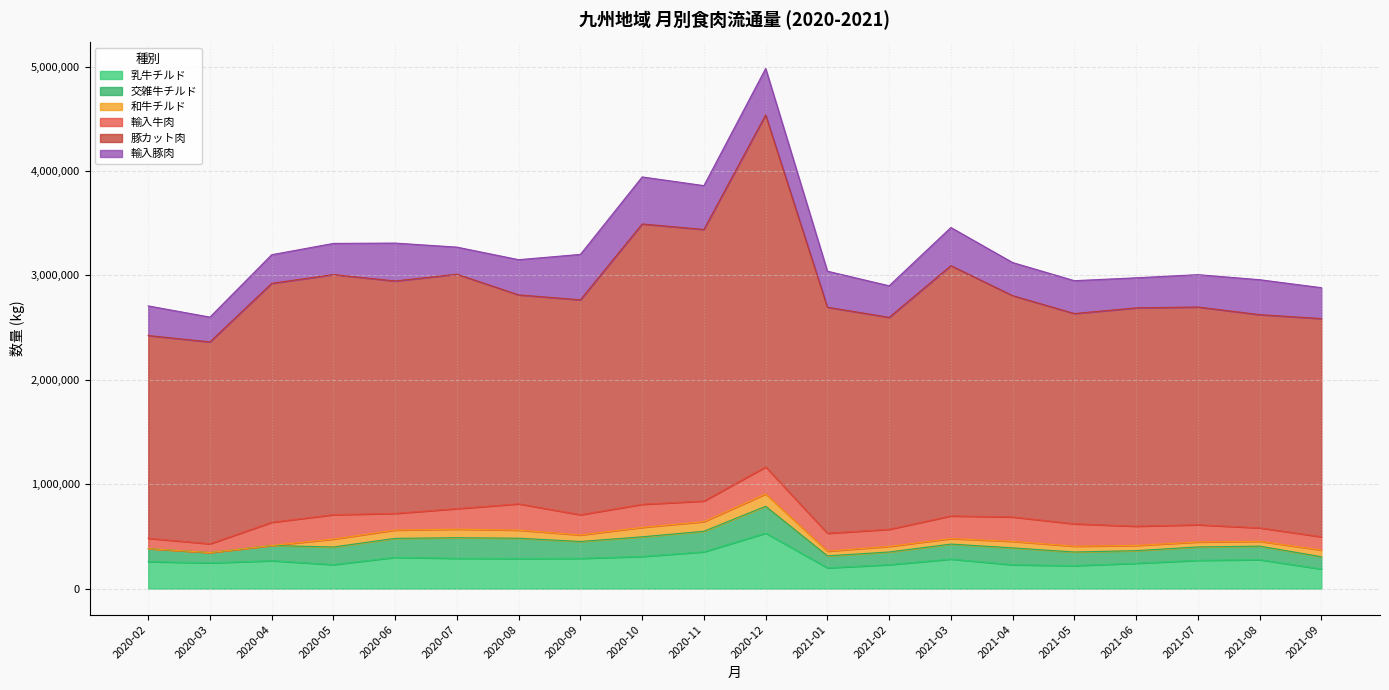

True or false: 輸入豚肉 has more than 1 points higher than both neighbors.

True